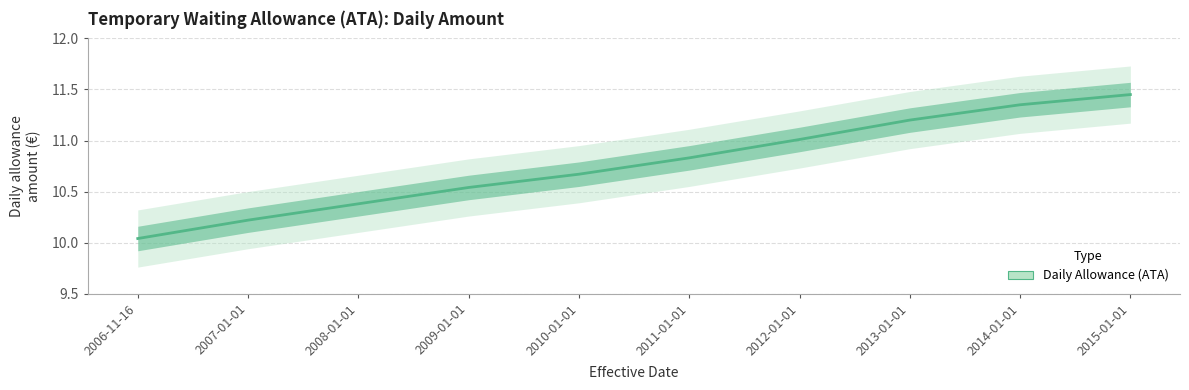

Is it true that the value at 2009-01-01 is 10.5?

True